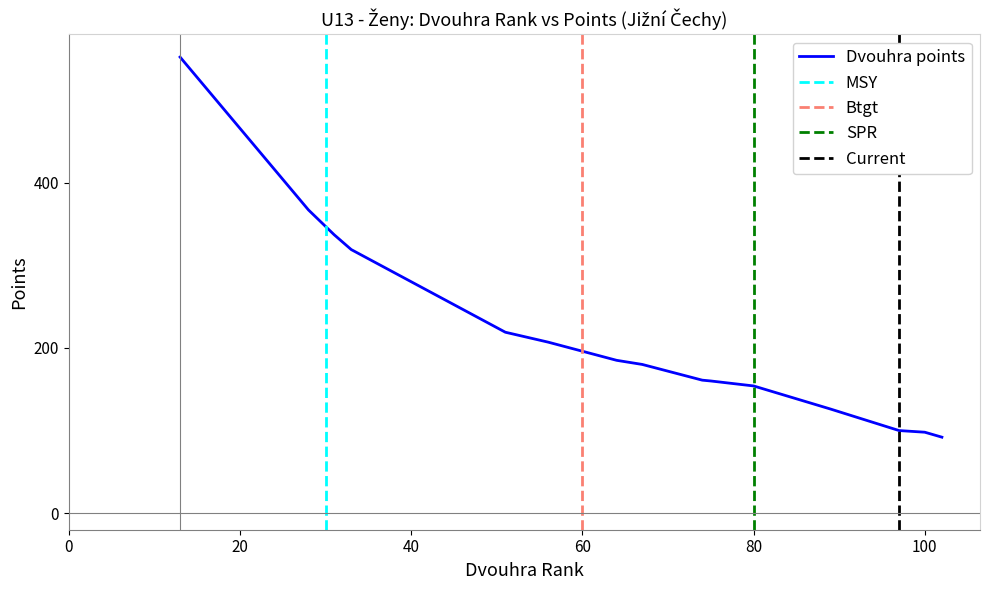

What is the minimum value for Dvouhra points?

92